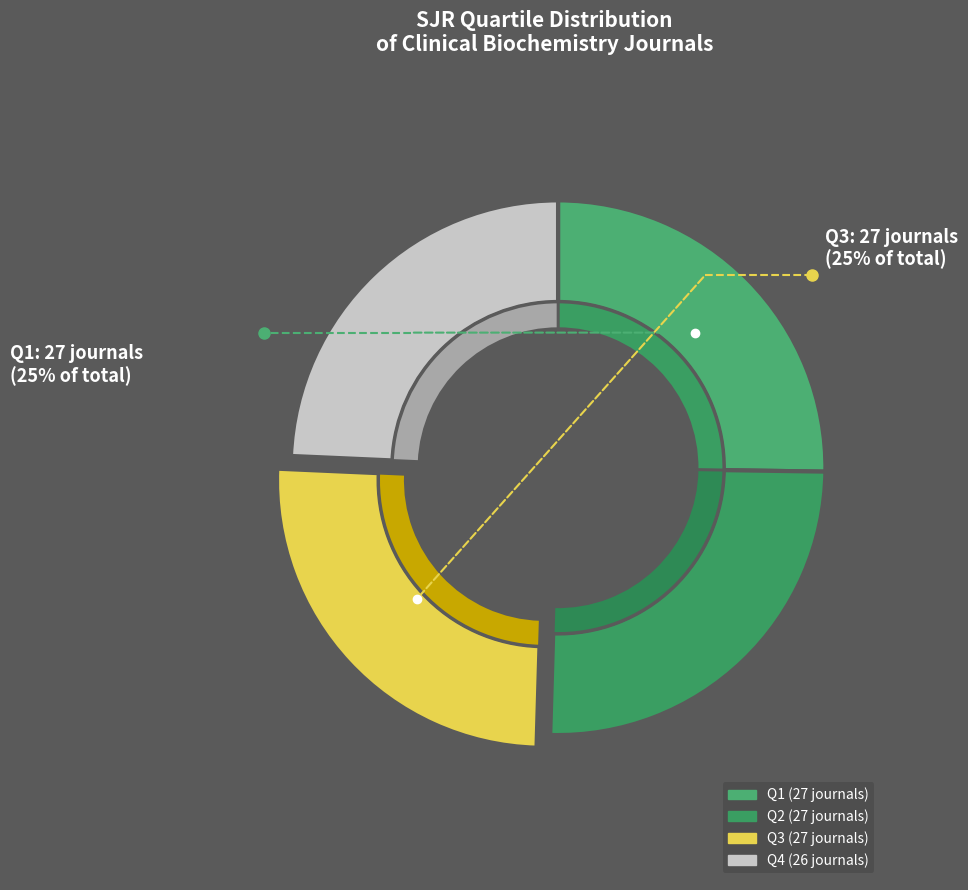

To the nearest percent, what is the average slice percentage?

25%